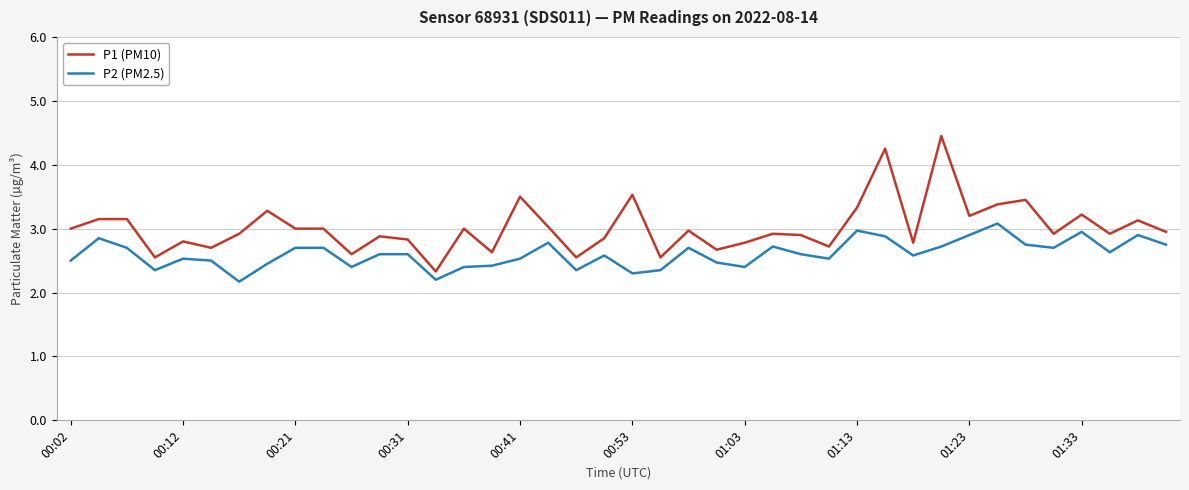

What is the maximum value for P2 (PM2.5)?

3.1